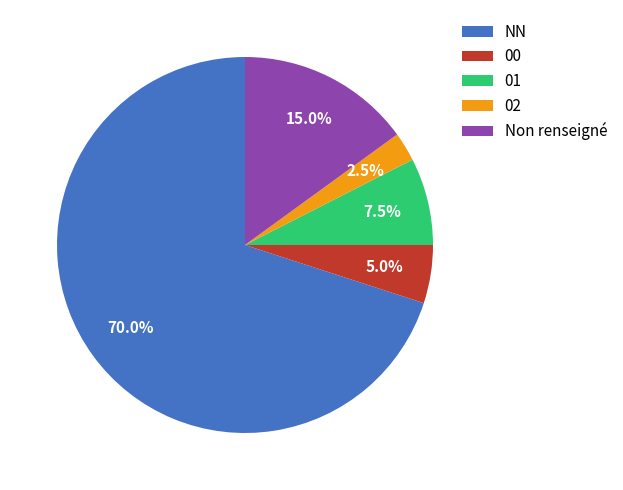

Which category has the biggest portion of the pie?

NN